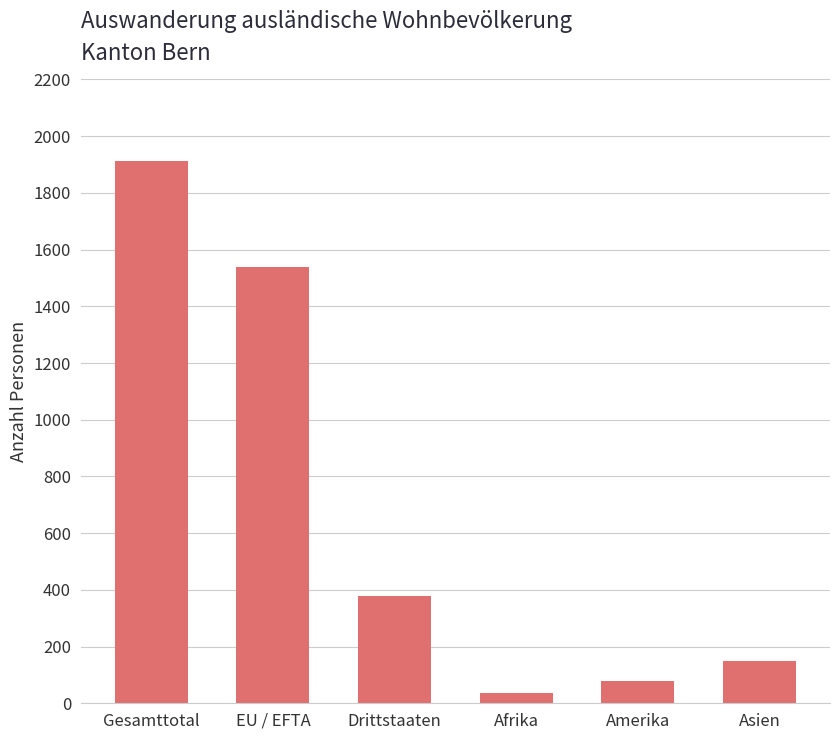

Reading left to right, what are all the values shown in this chart?

1914	1537	377	35	78	148